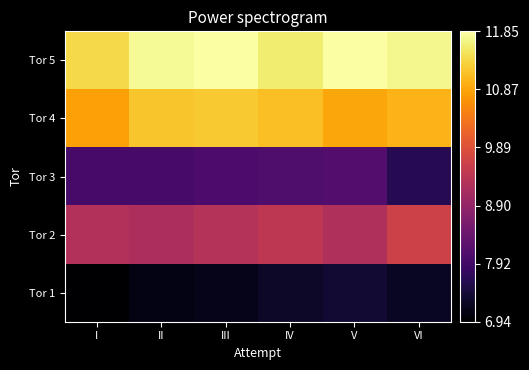

What is the greatest value displayed?

11.8